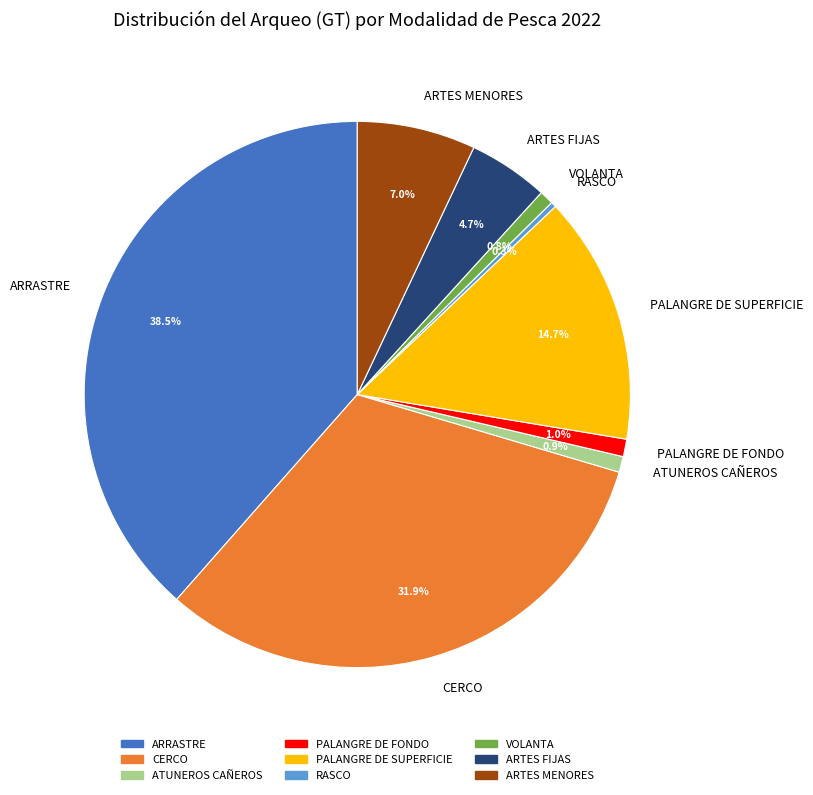

Approximately how many times larger is the value at ARTES MENORES compared to ARTES FIJAS?

1.5